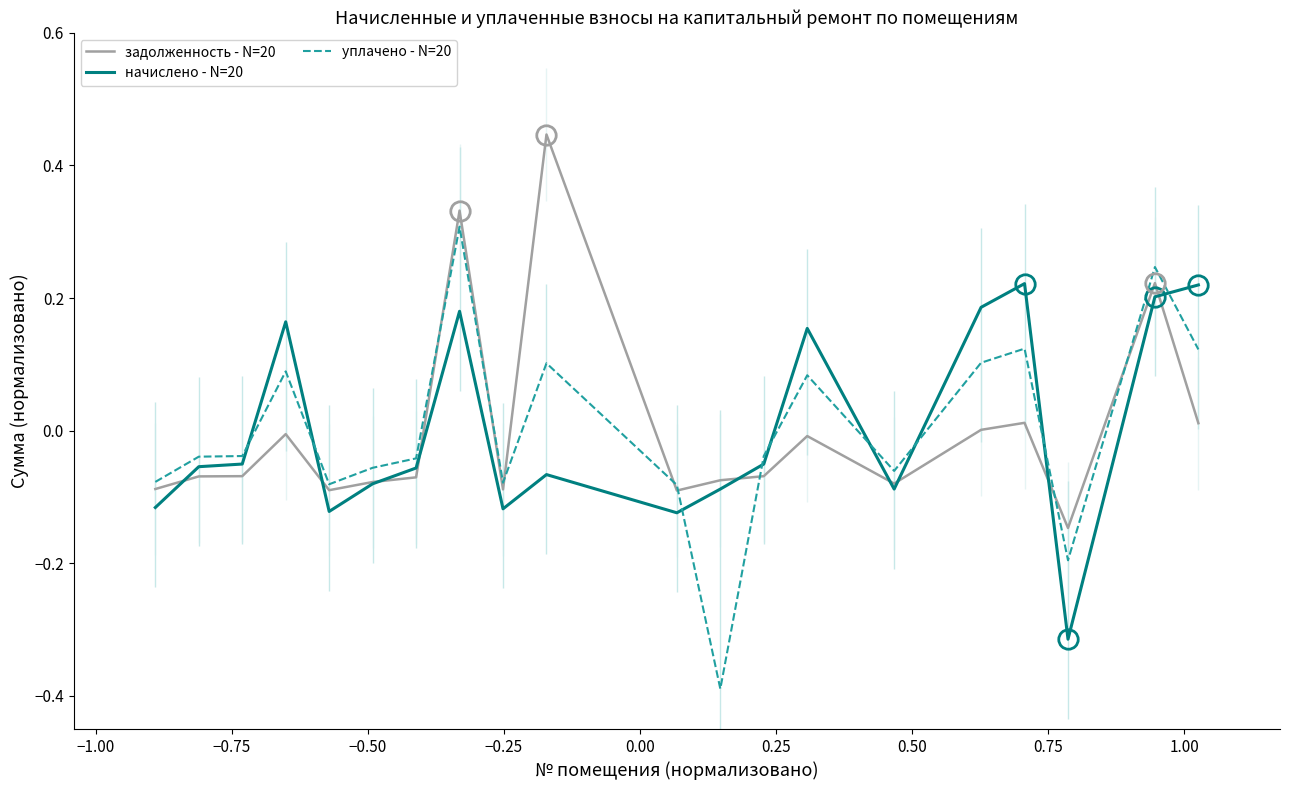

Does the chart have visible grid lines?

No